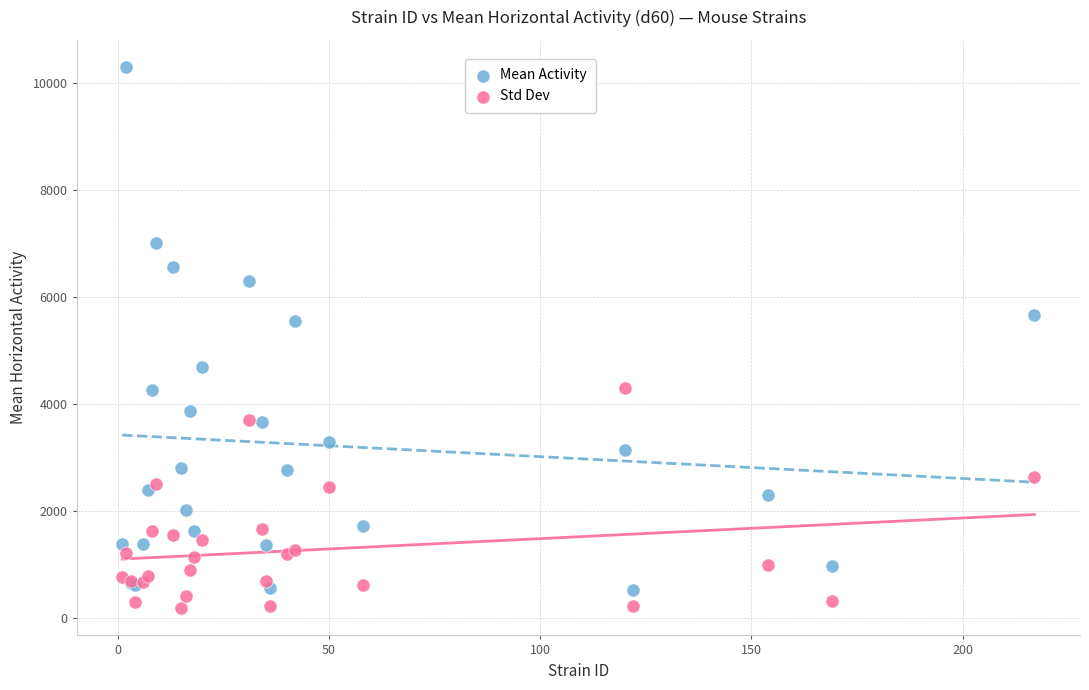

Which series contains the lowest Y value?

Std Dev